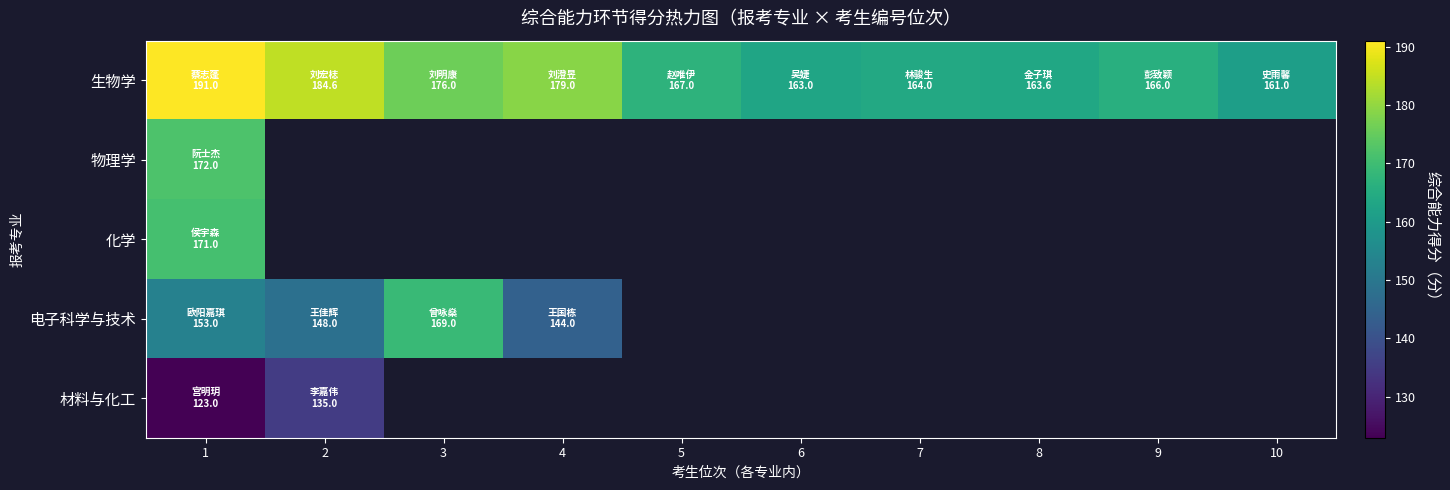

Which series has the largest range (max minus min)?

生物学